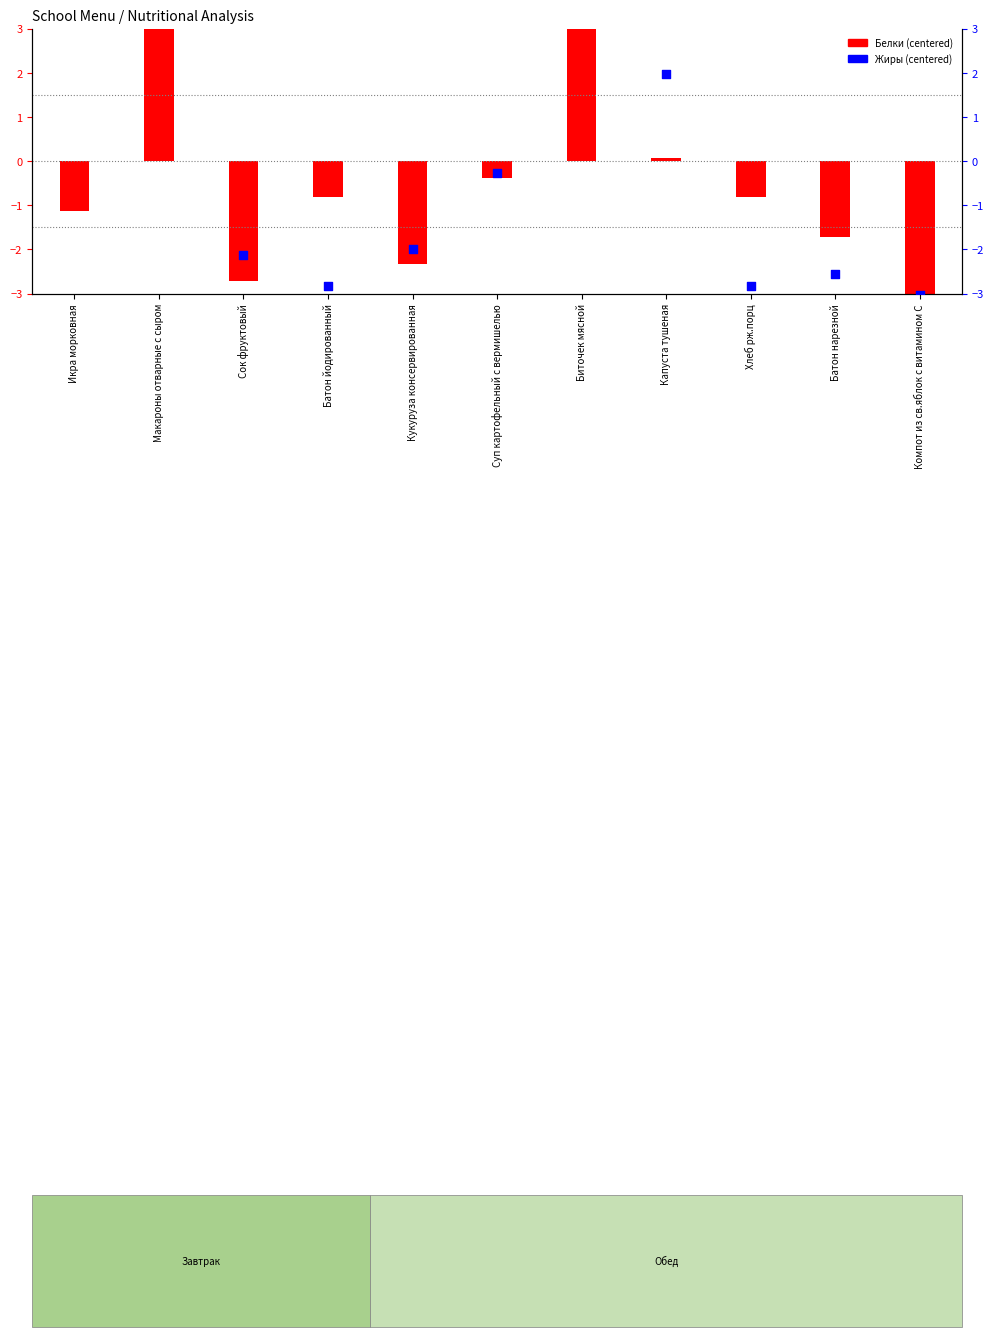

What is the total value across all series at Компот из св.яблок с витамином С?

-6.2